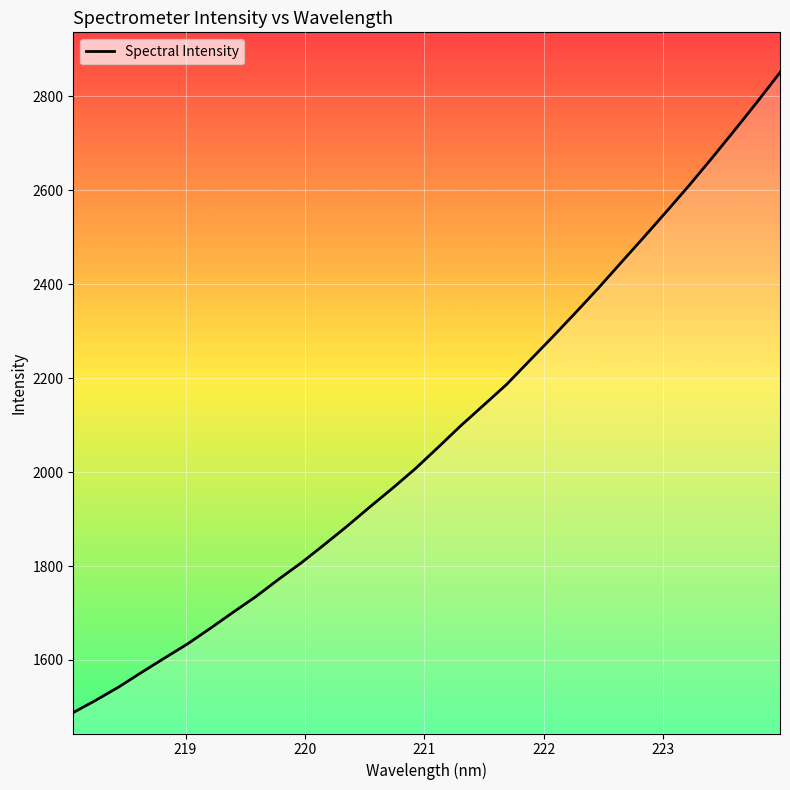

What is the maximum value shown in the chart?

2850.9